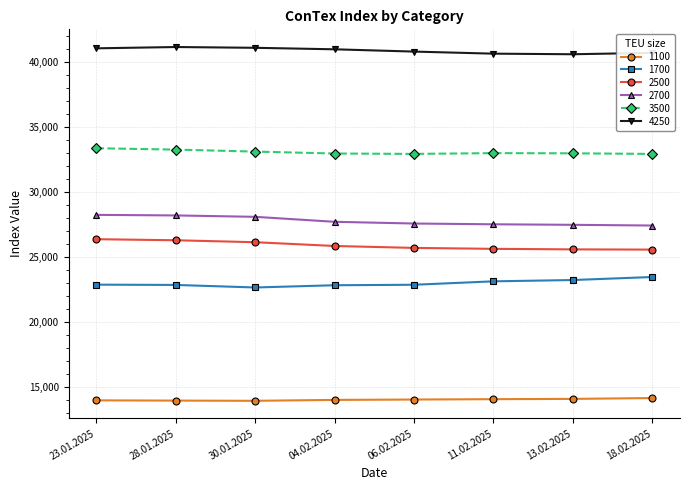

List the series in order of their peak value, highest first.

4250, 3500, 2700, 2500, 1700, 1100